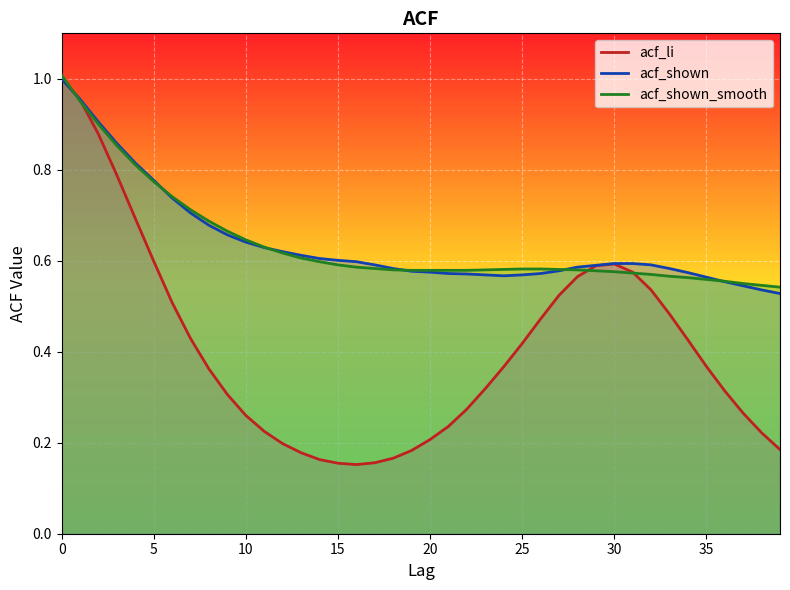

Where is acf_li nearest to the value 0?

16